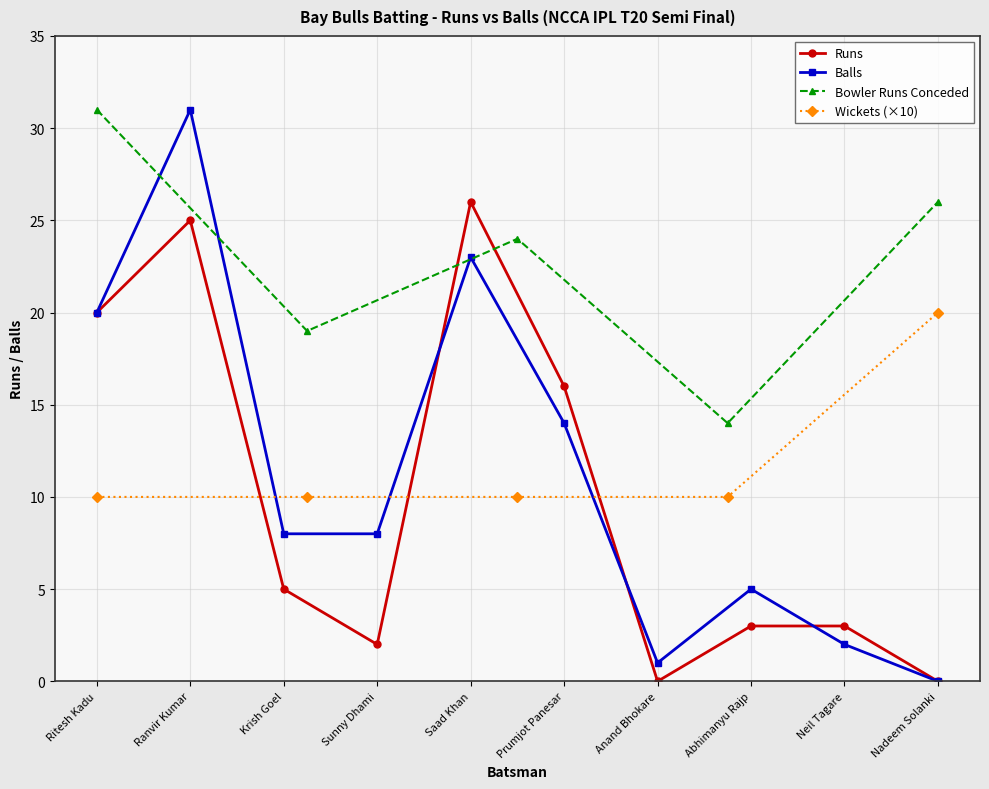

Does the chart have visible grid lines?

Yes